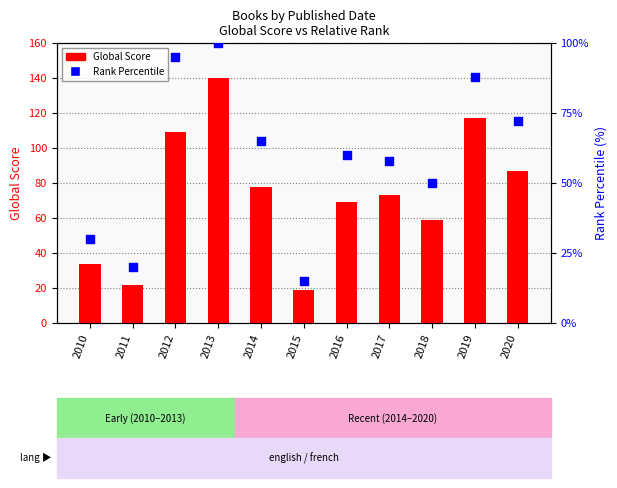

Which series has the widest spread of Y values?

Global Score